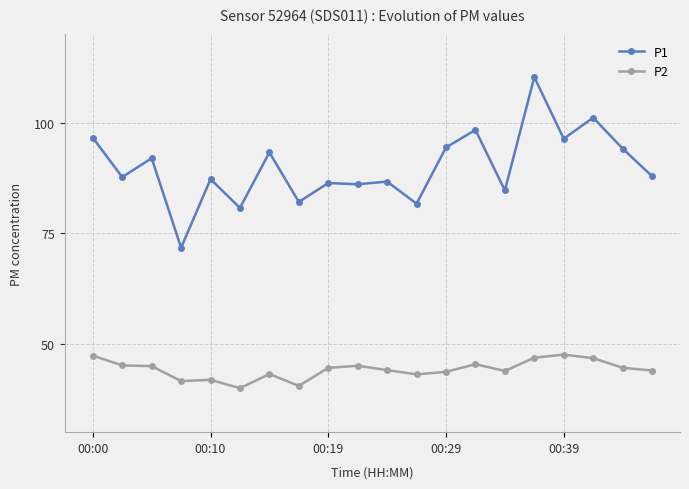

What is the value of the P1 point at the 1st from the left?

96.6